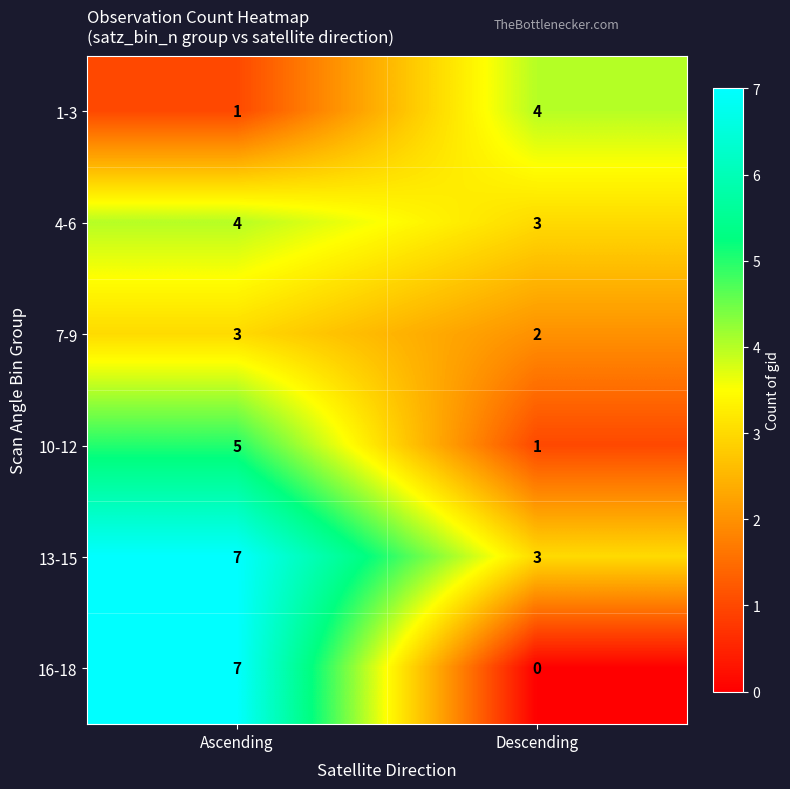

The 16-18 series shows 3 at Ascending. True or false?

False